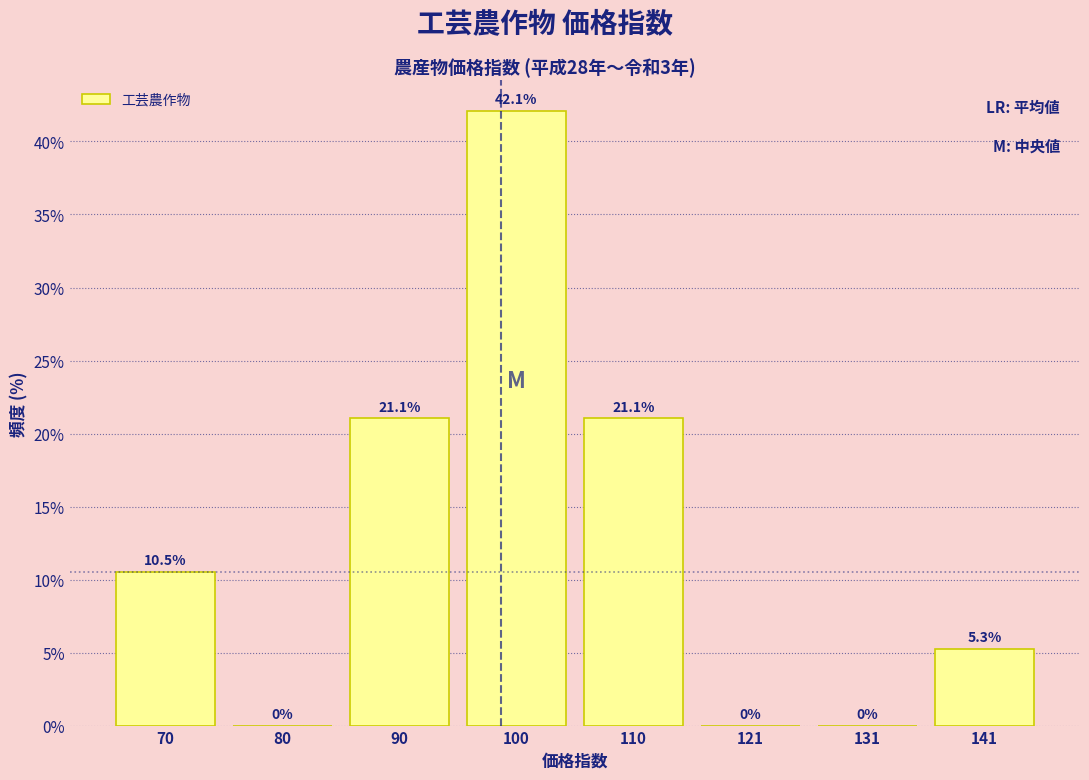

Reading right to left, list all the values displayed in this chart.

141=5.3	131=0.0	121=0.0	110=21.1	100=42.1	90=21.1	80=0.0	70=10.5